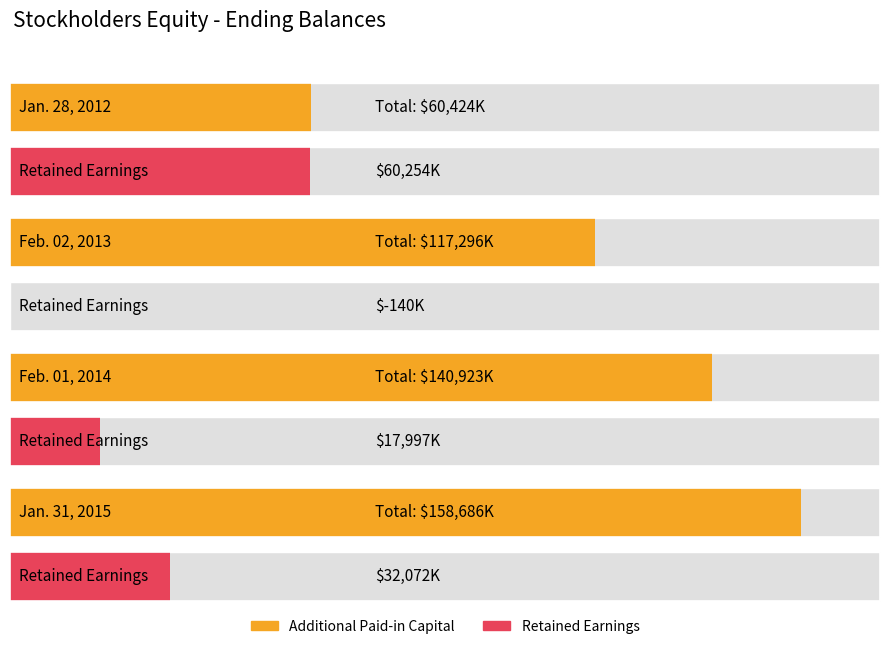

What is the label of the 3rd point from the left?

Feb. 01, 2014